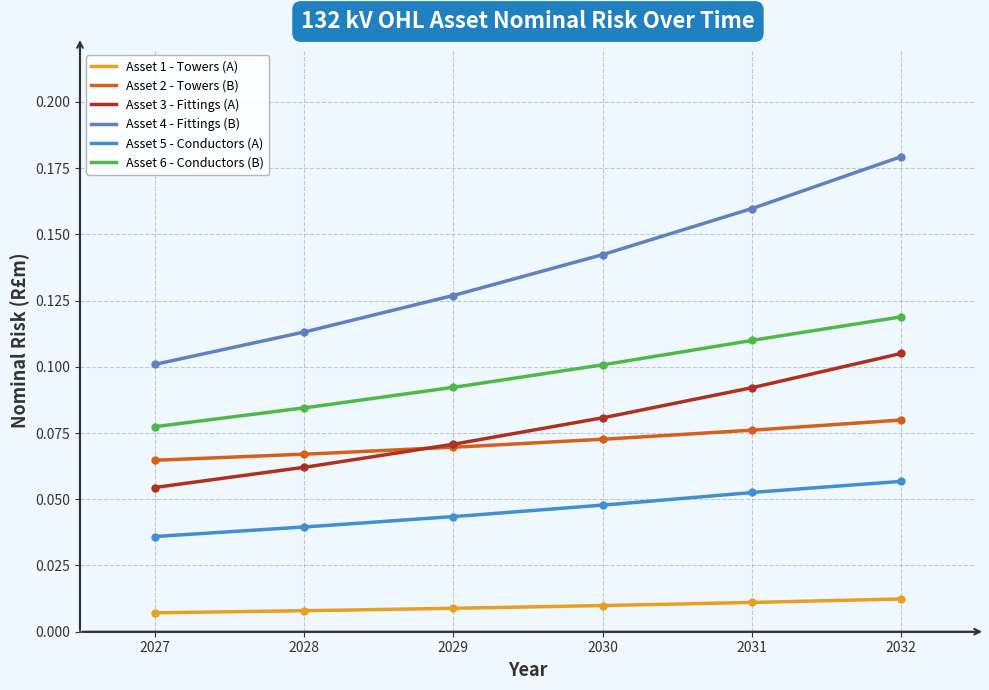

True or false: Asset 2 - Towers (B) and Asset 5 - Conductors (A) intersect in this chart.

False